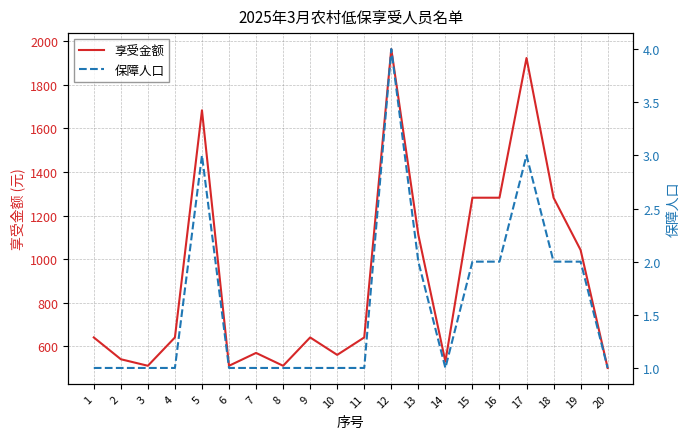

What is the sum of the 保障人口 values at 2 and 20?

2